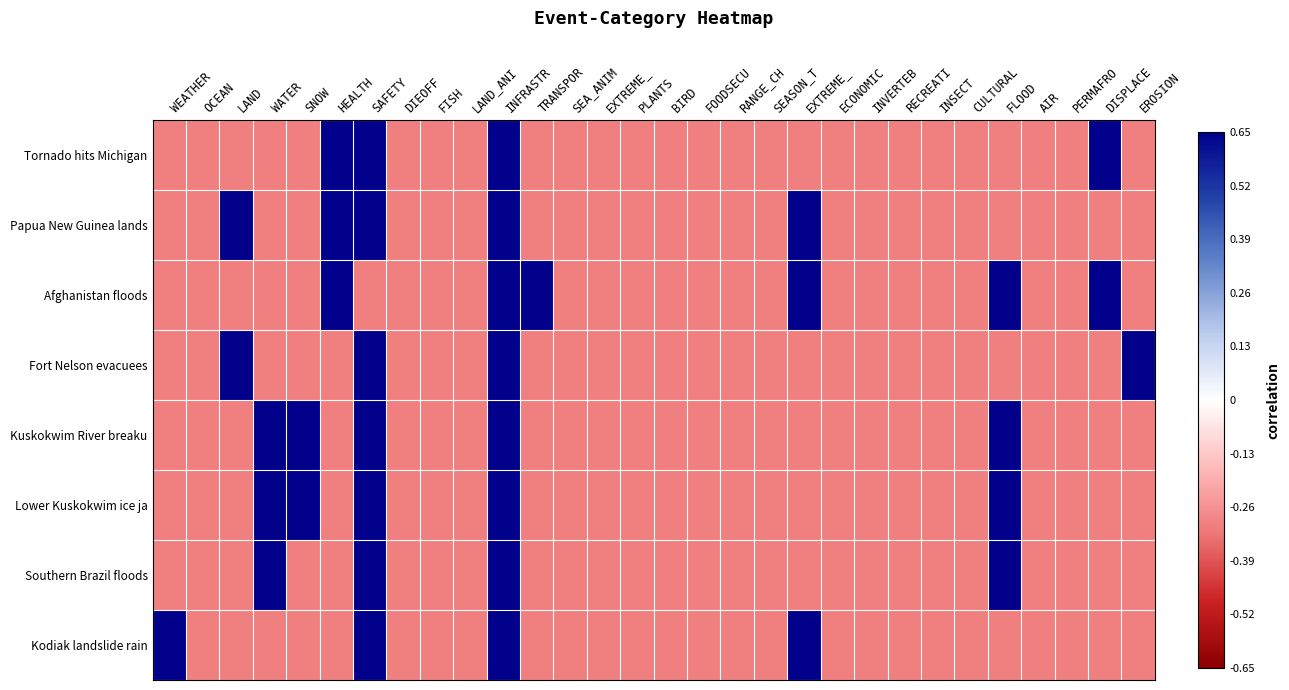

Reading left to right, transcribe all the data shown in this chart.

Tornado hits Michigan: WEATHER=-0.3	OCEAN=-0.3	LAND=-0.3	WATER=-0.3	SNOW=-0.3	HEALTH=1.0	SAFETY=1.0	DIEOFF=-0.3	FISH=-0.3	LAND_ANI=-0.3	INFRASTR=1.0	TRANSPOR=-0.3	SEA_ANIM=-0.3	EXTREME_=-0.3	PLANTS=-0.3	BIRD=-0.3	FOODSECU=-0.3	RANGE_CH=-0.3	SEASON_T=-0.3	EXTREME_=-0.3	ECONOMIC=-0.3	INVERTEB=-0.3	RECREATI=-0.3	INSECT=-0.3	CULTURAL=-0.3	FLOOD=-0.3	AIR=-0.3	PERMAFRO=-0.3	DISPLACE=1.0	EROSION=-0.3
Papua New Guinea lands: WEATHER=-0.3	OCEAN=-0.3	LAND=1.0	WATER=-0.3	SNOW=-0.3	HEALTH=1.0	SAFETY=1.0	DIEOFF=-0.3	FISH=-0.3	LAND_ANI=-0.3	INFRASTR=1.0	TRANSPOR=-0.3	SEA_ANIM=-0.3	EXTREME_=-0.3	PLANTS=-0.3	BIRD=-0.3	FOODSECU=-0.3	RANGE_CH=-0.3	SEASON_T=-0.3	EXTREME_=1.0	ECONOMIC=-0.3	INVERTEB=-0.3	RECREATI=-0.3	INSECT=-0.3	CULTURAL=-0.3	FLOOD=-0.3	AIR=-0.3	PERMAFRO=-0.3	DISPLACE=-0.3	EROSION=-0.3
Afghanistan floods: WEATHER=-0.3	OCEAN=-0.3	LAND=-0.3	WATER=-0.3	SNOW=-0.3	HEALTH=1.0	SAFETY=-0.3	DIEOFF=-0.3	FISH=-0.3	LAND_ANI=-0.3	INFRASTR=1.0	TRANSPOR=1.0	SEA_ANIM=-0.3	EXTREME_=-0.3	PLANTS=-0.3	BIRD=-0.3	FOODSECU=-0.3	RANGE_CH=-0.3	SEASON_T=-0.3	EXTREME_=1.0	ECONOMIC=-0.3	INVERTEB=-0.3	RECREATI=-0.3	INSECT=-0.3	CULTURAL=-0.3	FLOOD=1.0	AIR=-0.3	PERMAFRO=-0.3	DISPLACE=1.0	EROSION=-0.3
Fort Nelson evacuees: WEATHER=-0.3	OCEAN=-0.3	LAND=1.0	WATER=-0.3	SNOW=-0.3	HEALTH=-0.3	SAFETY=1.0	DIEOFF=-0.3	FISH=-0.3	LAND_ANI=-0.3	INFRASTR=1.0	TRANSPOR=-0.3	SEA_ANIM=-0.3	EXTREME_=-0.3	PLANTS=-0.3	BIRD=-0.3	FOODSECU=-0.3	RANGE_CH=-0.3	SEASON_T=-0.3	EXTREME_=-0.3	ECONOMIC=-0.3	INVERTEB=-0.3	RECREATI=-0.3	INSECT=-0.3	CULTURAL=-0.3	FLOOD=-0.3	AIR=-0.3	PERMAFRO=-0.3	DISPLACE=-0.3	EROSION=1.0
Kuskokwim River breaku: WEATHER=-0.3	OCEAN=-0.3	LAND=-0.3	WATER=1.0	SNOW=1.0	HEALTH=-0.3	SAFETY=1.0	DIEOFF=-0.3	FISH=-0.3	LAND_ANI=-0.3	INFRASTR=1.0	TRANSPOR=-0.3	SEA_ANIM=-0.3	EXTREME_=-0.3	PLANTS=-0.3	BIRD=-0.3	FOODSECU=-0.3	RANGE_CH=-0.3	SEASON_T=-0.3	EXTREME_=-0.3	ECONOMIC=-0.3	INVERTEB=-0.3	RECREATI=-0.3	INSECT=-0.3	CULTURAL=-0.3	FLOOD=1.0	AIR=-0.3	PERMAFRO=-0.3	DISPLACE=-0.3	EROSION=-0.3
Lower Kuskokwim ice ja: WEATHER=-0.3	OCEAN=-0.3	LAND=-0.3	WATER=1.0	SNOW=1.0	HEALTH=-0.3	SAFETY=1.0	DIEOFF=-0.3	FISH=-0.3	LAND_ANI=-0.3	INFRASTR=1.0	TRANSPOR=-0.3	SEA_ANIM=-0.3	EXTREME_=-0.3	PLANTS=-0.3	BIRD=-0.3	FOODSECU=-0.3	RANGE_CH=-0.3	SEASON_T=-0.3	EXTREME_=-0.3	ECONOMIC=-0.3	INVERTEB=-0.3	RECREATI=-0.3	INSECT=-0.3	CULTURAL=-0.3	FLOOD=1.0	AIR=-0.3	PERMAFRO=-0.3	DISPLACE=-0.3	EROSION=-0.3
Southern Brazil floods: WEATHER=-0.3	OCEAN=-0.3	LAND=-0.3	WATER=1.0	SNOW=-0.3	HEALTH=-0.3	SAFETY=1.0	DIEOFF=-0.3	FISH=-0.3	LAND_ANI=-0.3	INFRASTR=1.0	TRANSPOR=-0.3	SEA_ANIM=-0.3	EXTREME_=-0.3	PLANTS=-0.3	BIRD=-0.3	FOODSECU=-0.3	RANGE_CH=-0.3	SEASON_T=-0.3	EXTREME_=-0.3	ECONOMIC=-0.3	INVERTEB=-0.3	RECREATI=-0.3	INSECT=-0.3	CULTURAL=-0.3	FLOOD=1.0	AIR=-0.3	PERMAFRO=-0.3	DISPLACE=-0.3	EROSION=-0.3
Kodiak landslide rain: WEATHER=1.0	OCEAN=-0.3	LAND=-0.3	WATER=-0.3	SNOW=-0.3	HEALTH=-0.3	SAFETY=1.0	DIEOFF=-0.3	FISH=-0.3	LAND_ANI=-0.3	INFRASTR=1.0	TRANSPOR=-0.3	SEA_ANIM=-0.3	EXTREME_=-0.3	PLANTS=-0.3	BIRD=-0.3	FOODSECU=-0.3	RANGE_CH=-0.3	SEASON_T=-0.3	EXTREME_=1.0	ECONOMIC=-0.3	INVERTEB=-0.3	RECREATI=-0.3	INSECT=-0.3	CULTURAL=-0.3	FLOOD=-0.3	AIR=-0.3	PERMAFRO=-0.3	DISPLACE=-0.3	EROSION=-0.3